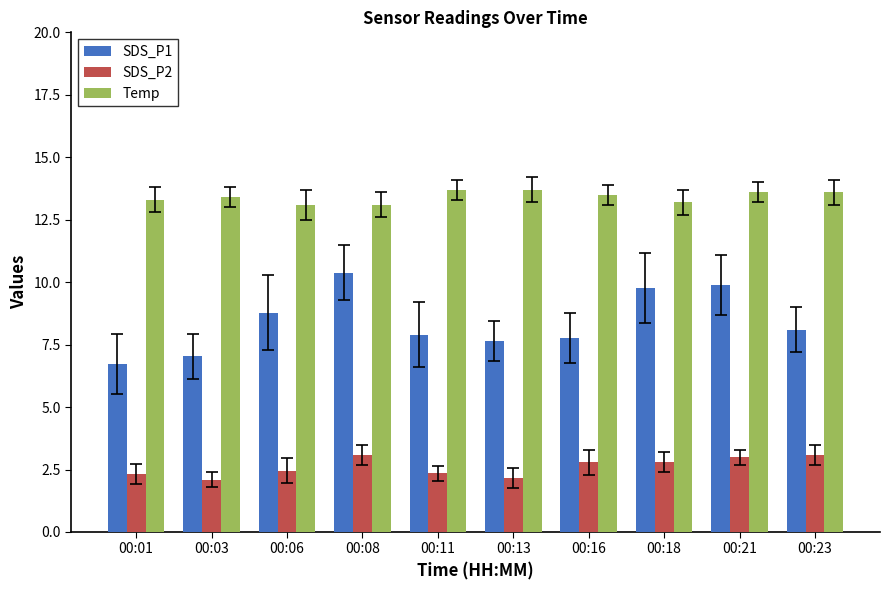

How many data points does each series have?

10